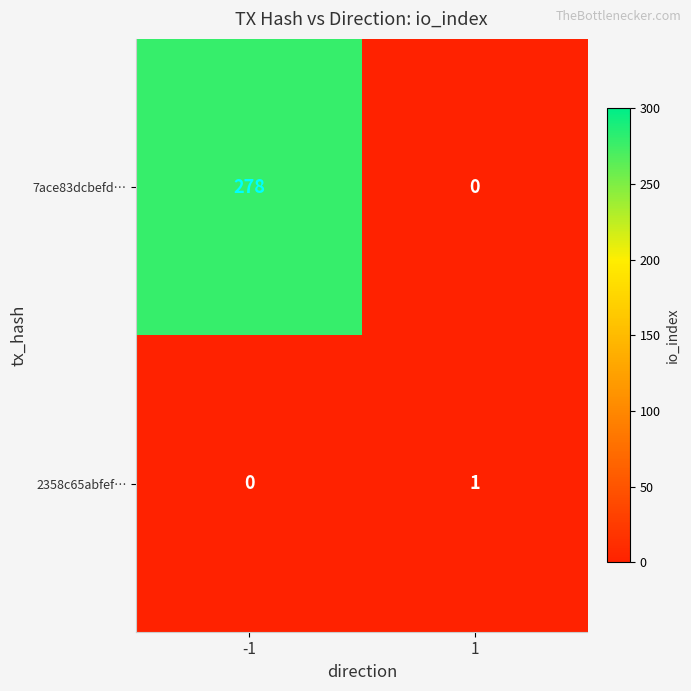

Is the value of 7ace83dcbefd… at -1 greater than the value of 2358c65abfef… at -1?

Yes